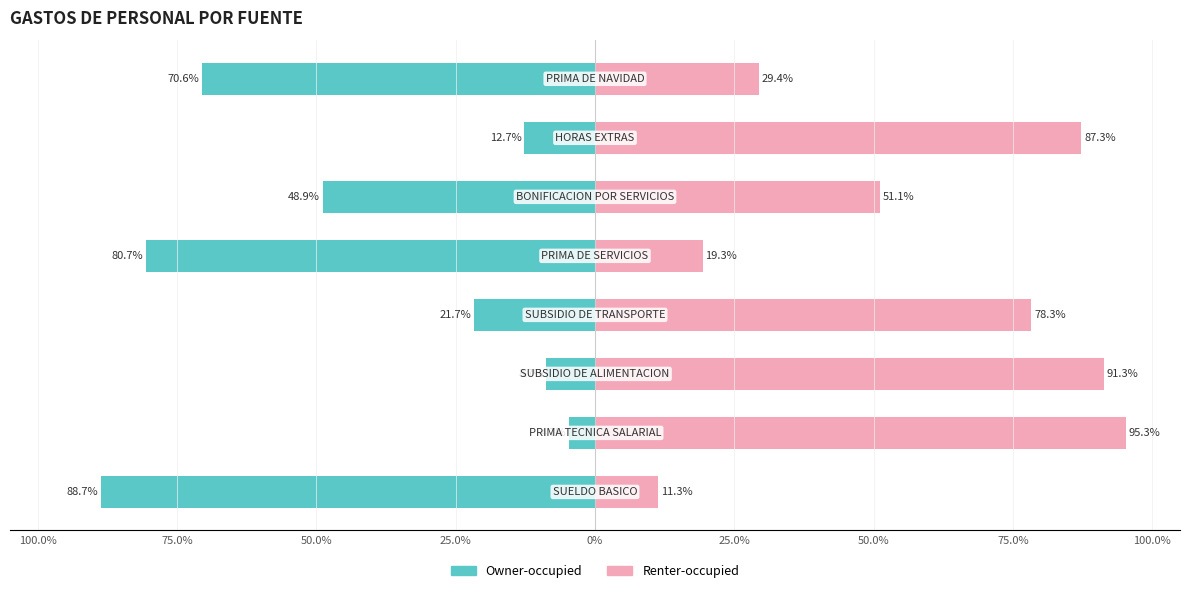

How many values in the Renter-occupied series exceed 78?

4